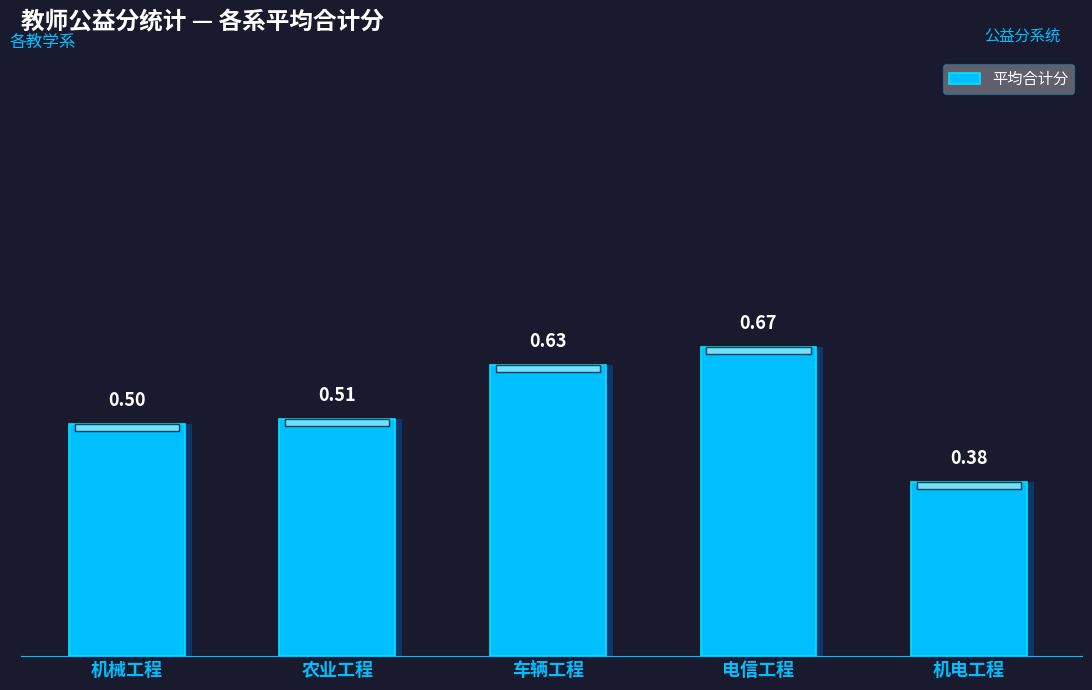

Is it true that the value at 车辆工程 is 0.4?

False